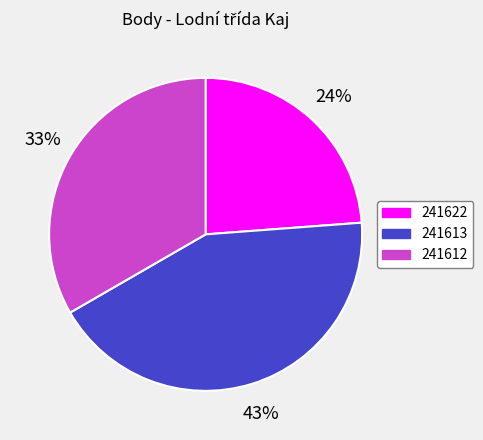

What percentage is the 241612 slice, to the nearest percent?

33%